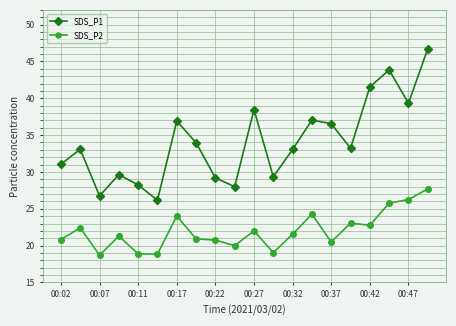

What is the sum of all SDS_P1 values?

682.1